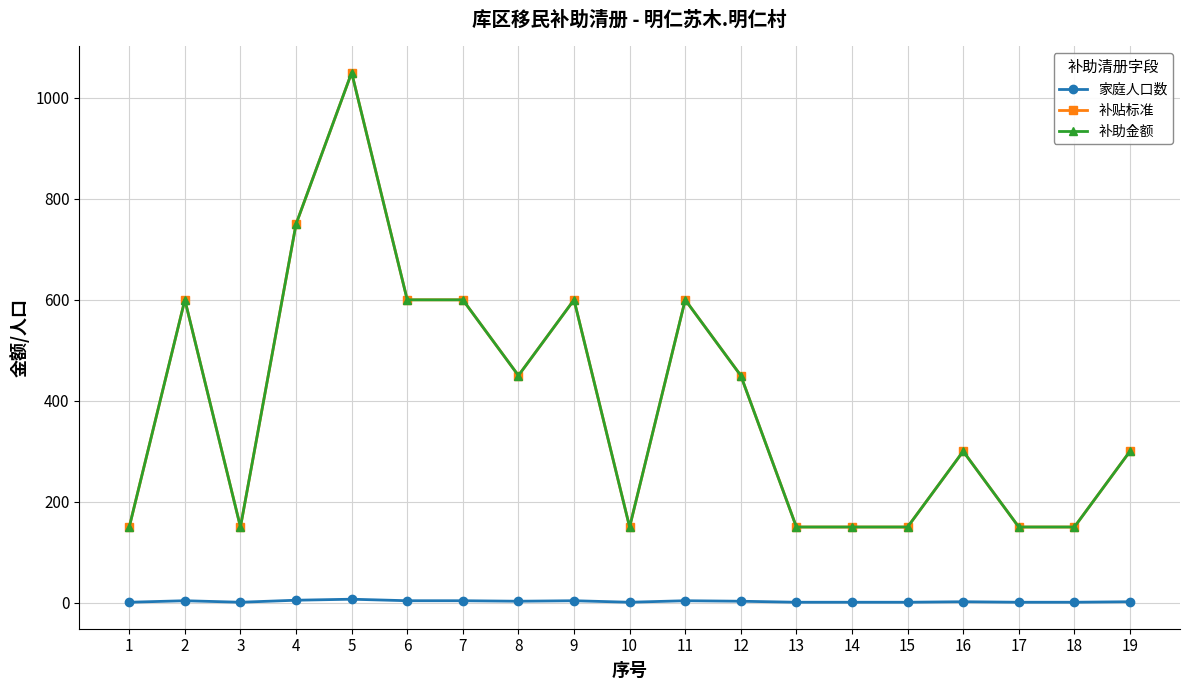

Which series has the widest spread of values?

补贴标准